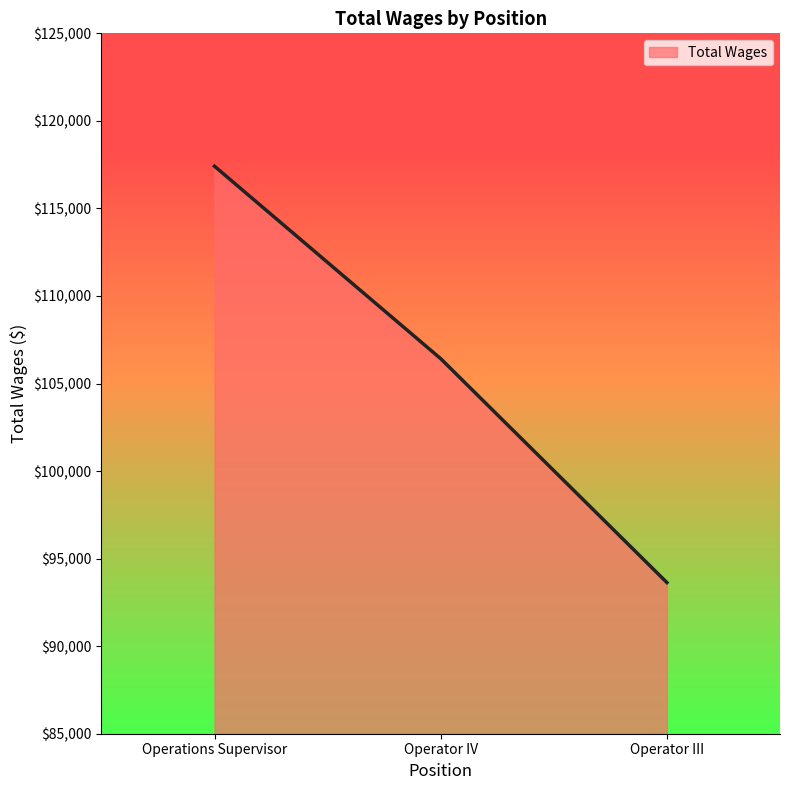

How many values are between 93634 and 117411?

3